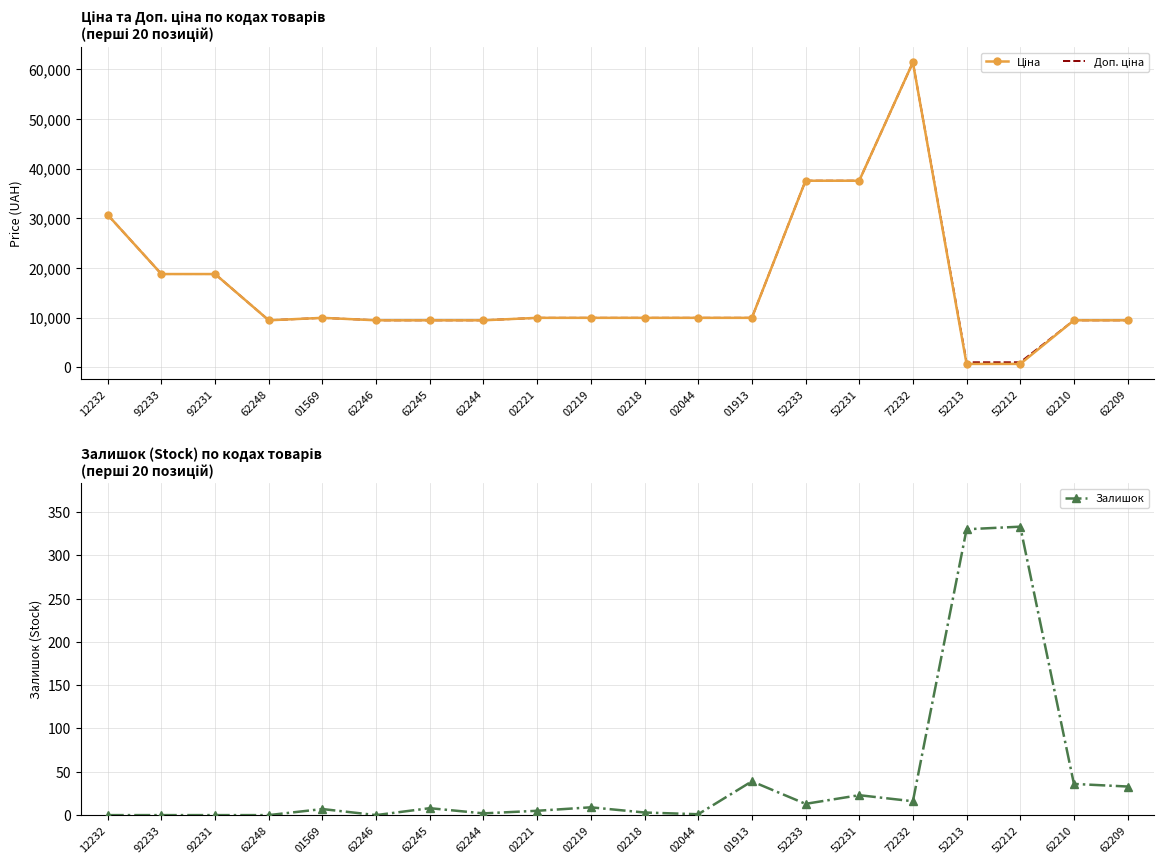

What position from the left is 52212?

18